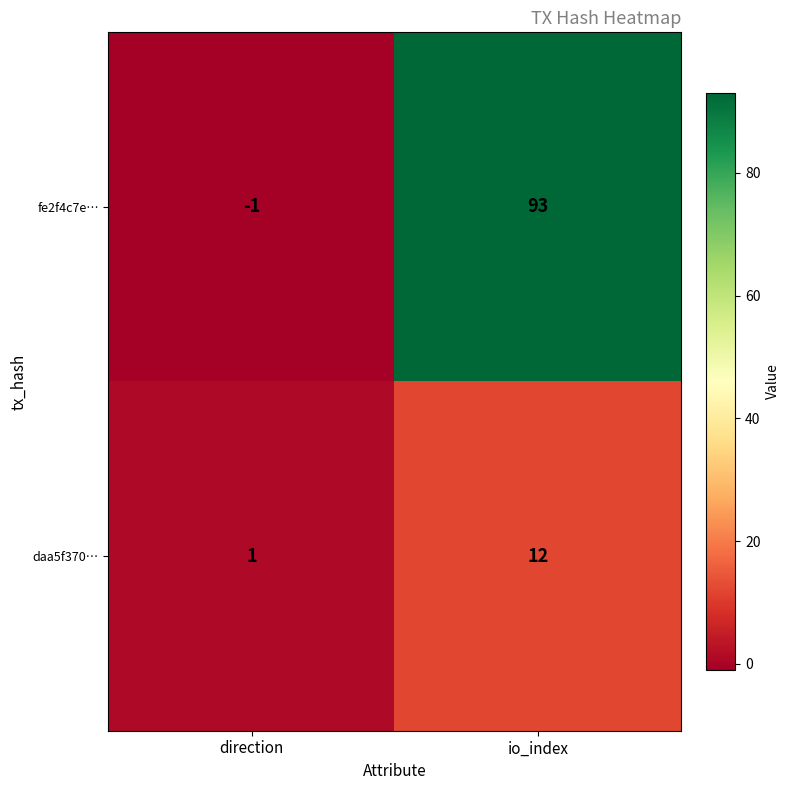

What is the sum of all daa5f370… values?

13